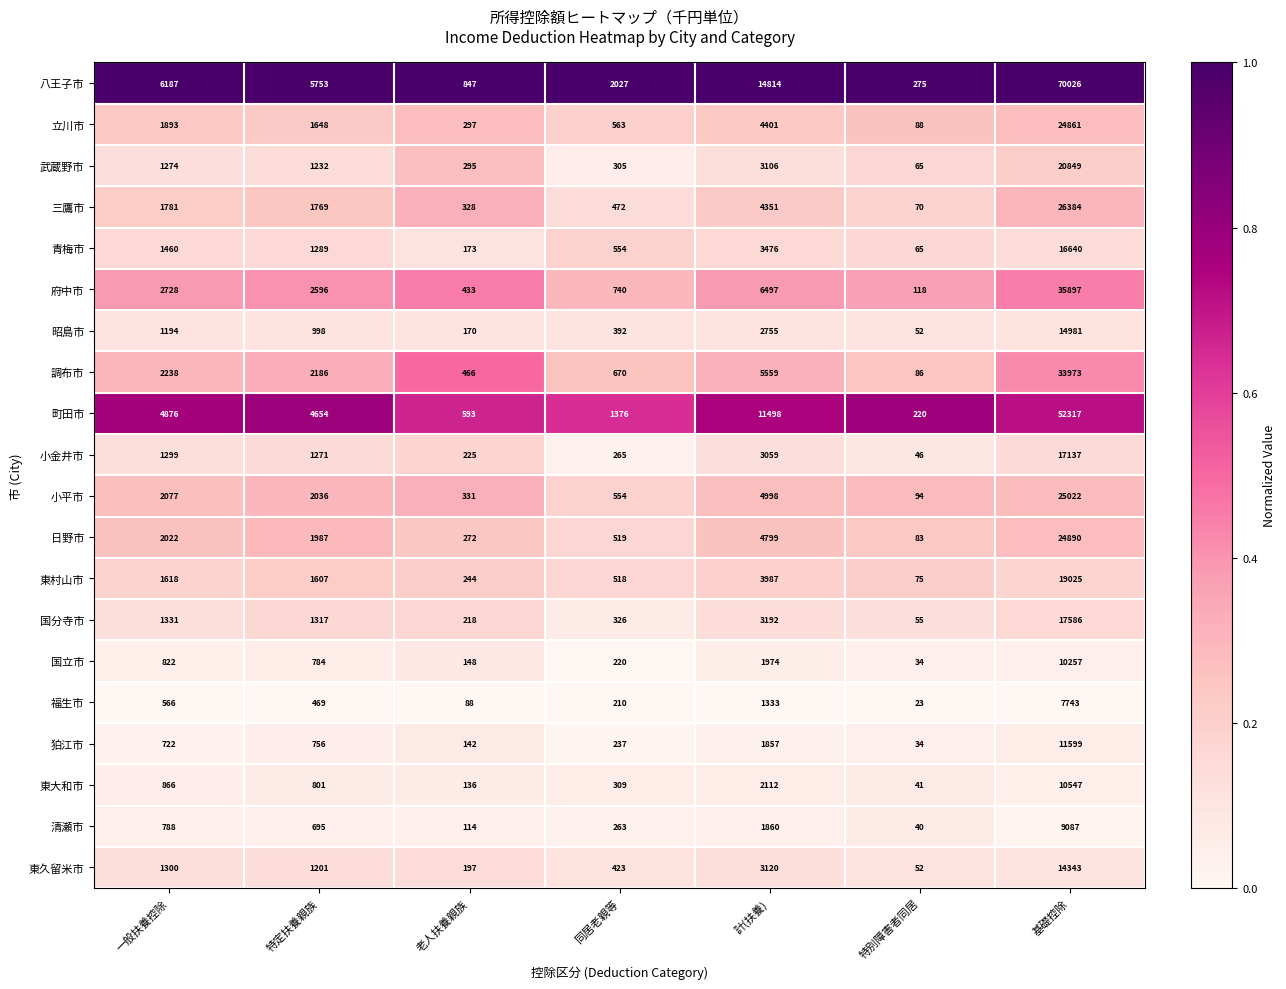

What is the greatest value displayed?

70026